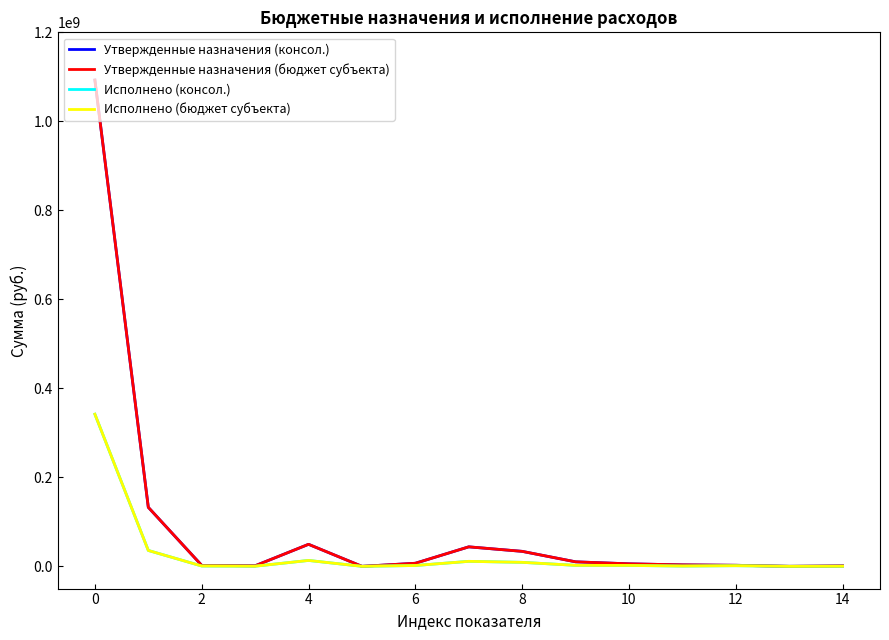

What is the difference between the maximum and minimum values in the Исполнено (консол.) series?

341848932.5